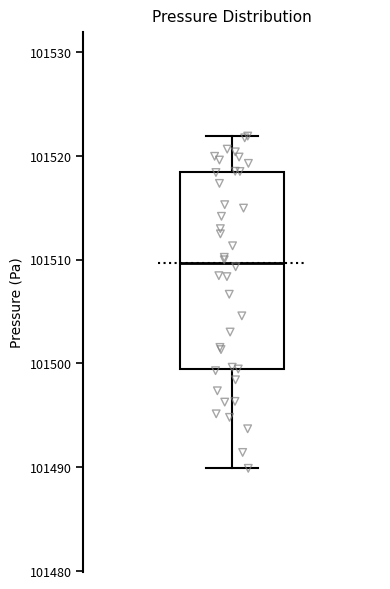

Read this box plot against the y-axis: the position of the median line, the range covered by the box, and the ends of both whiskers. The values are not printed on the chart, so give them approximately, as read against the axis.

median 101510, box 101499 to 101518, whiskers 101490 to 101522